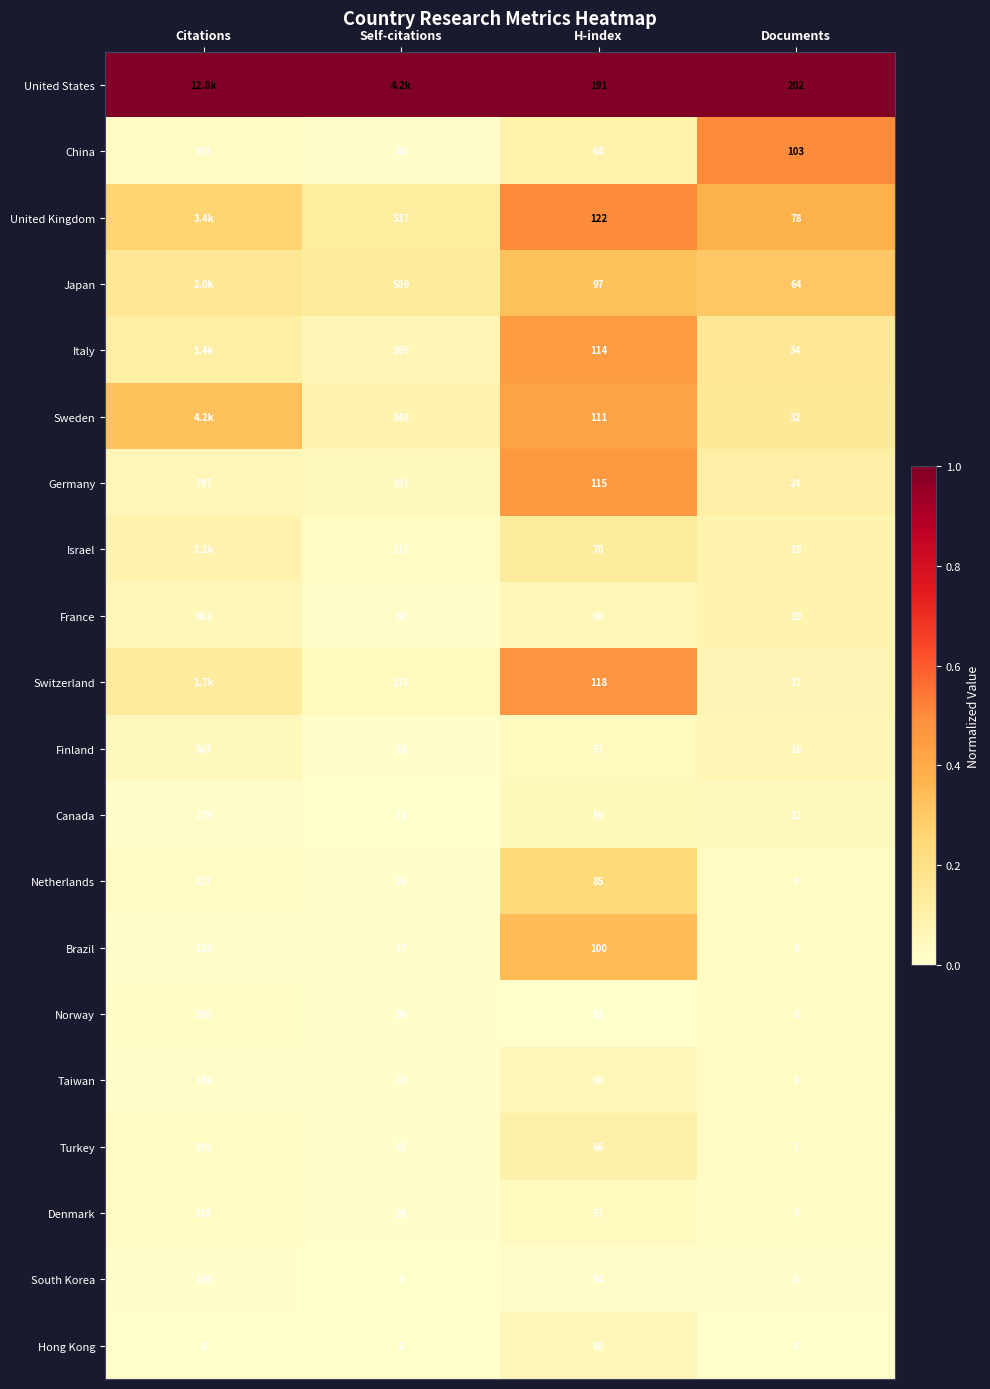

What is the total value across all series at H-index?

1712.0